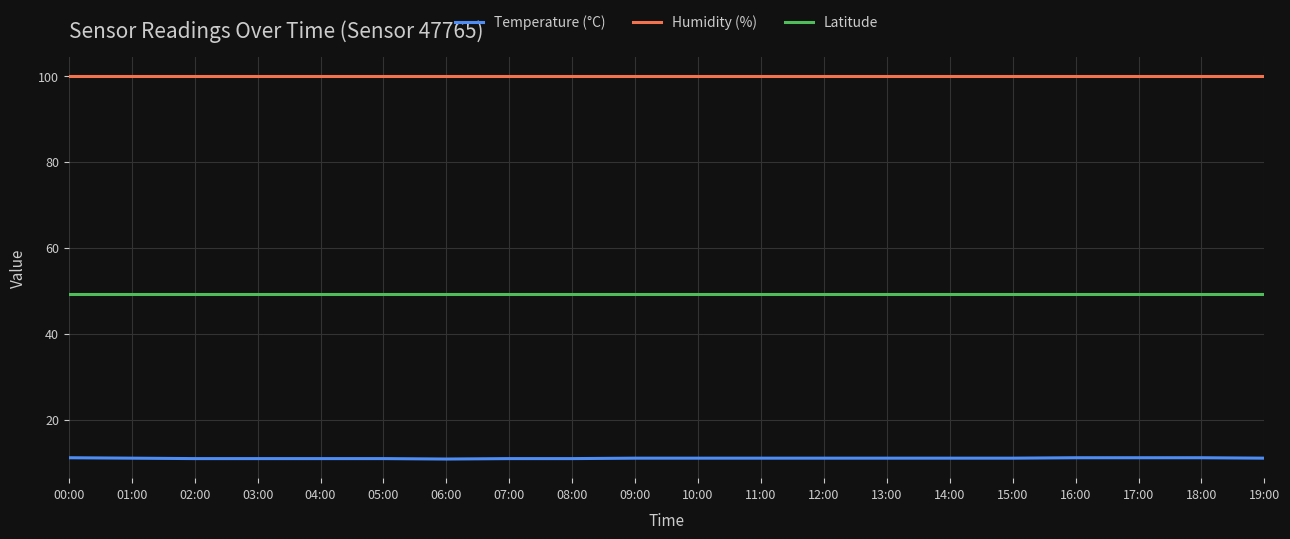

Which series has the largest total across all categories?

Humidity (%)